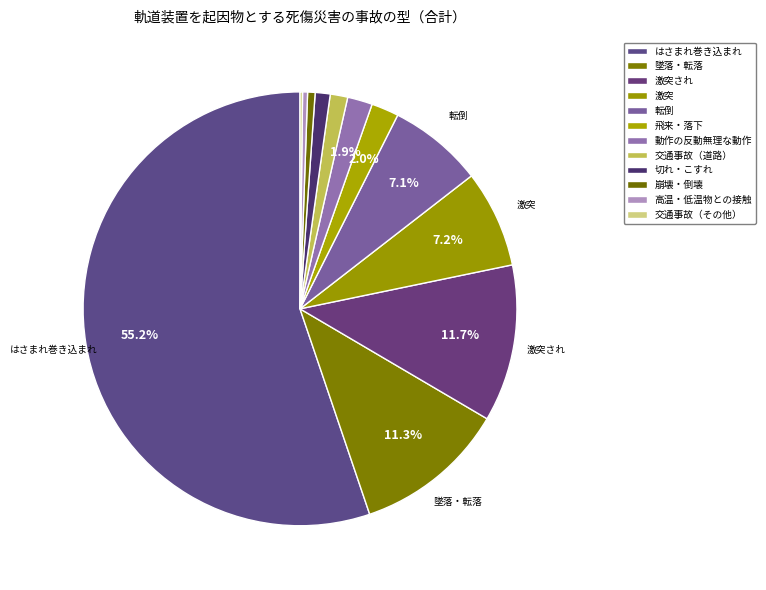

What is the change in value from 動作の反動無理な動作 to 交通事故（その他）?

-9